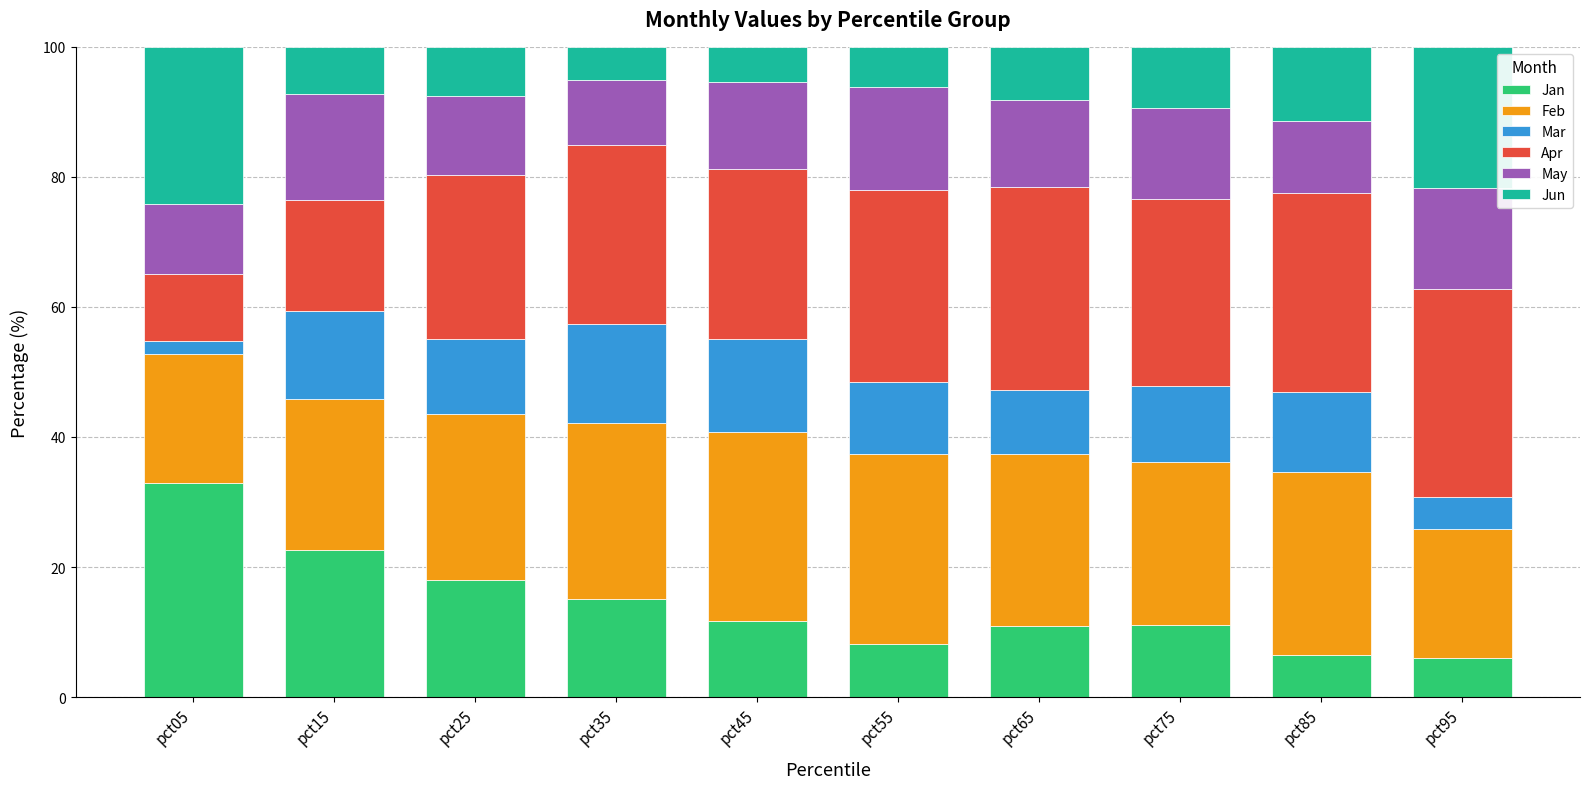

What is the total value across all series at pct05?

100.0